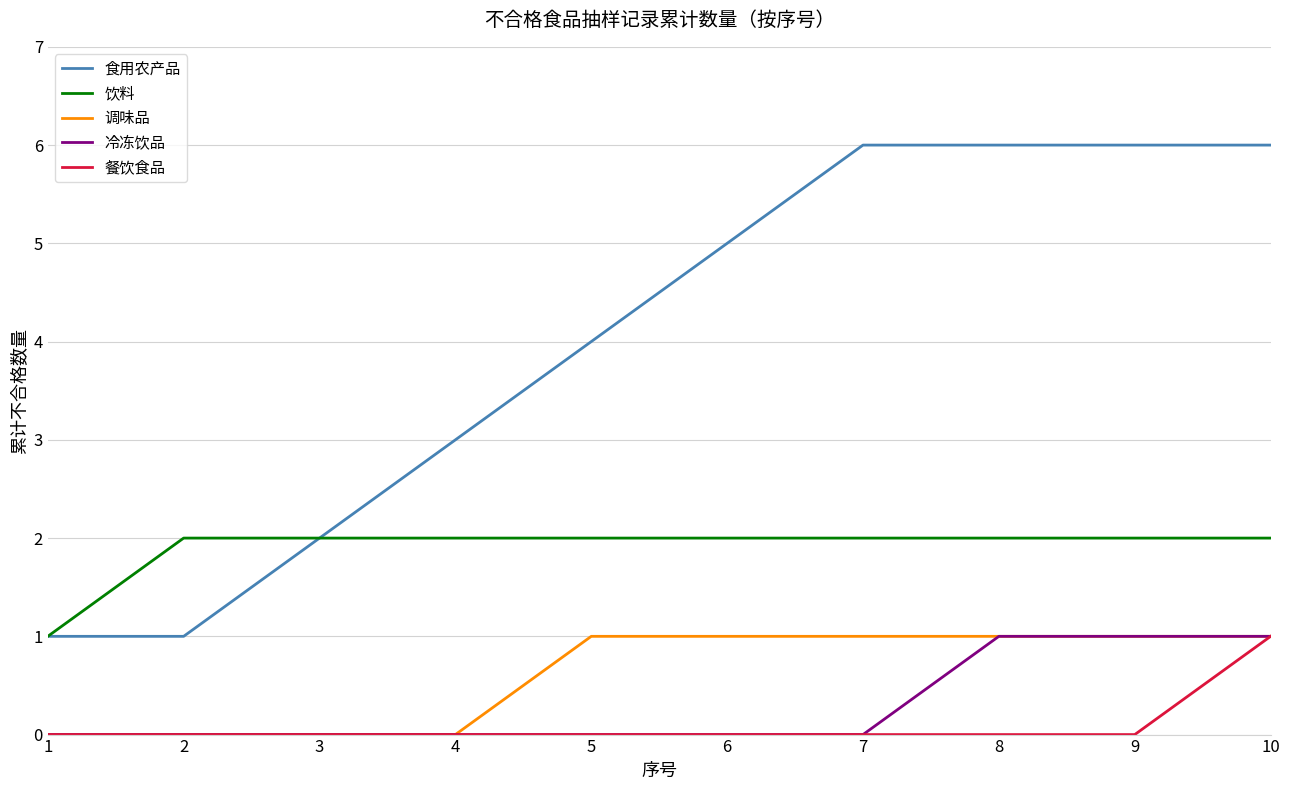

Which series has the largest total across all categories?

食用农产品